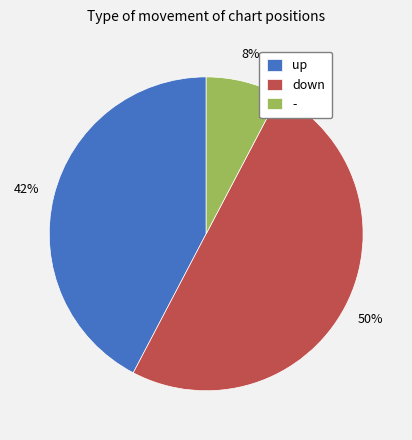

Between - and down, which is larger?

down